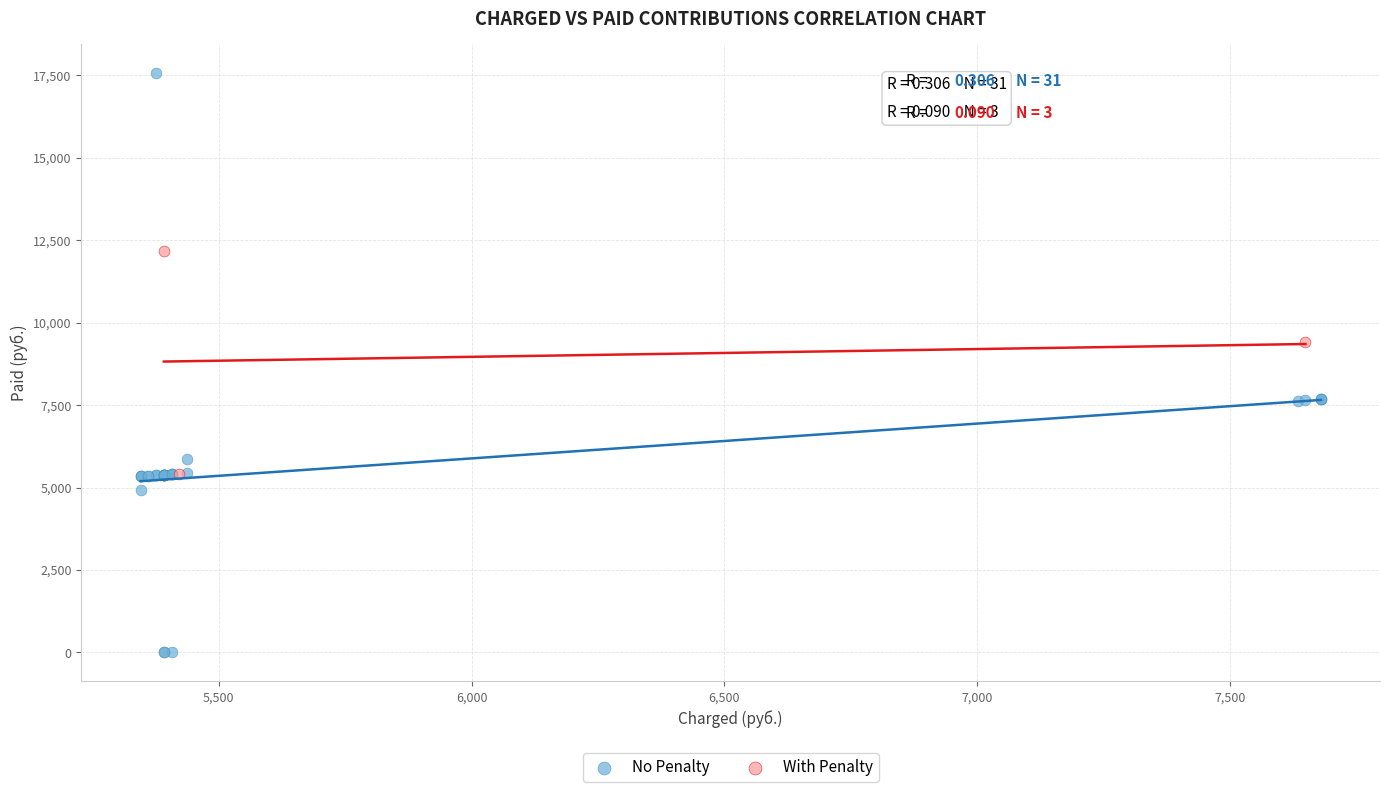

Which series reaches the maximum Y coordinate?

No Penalty